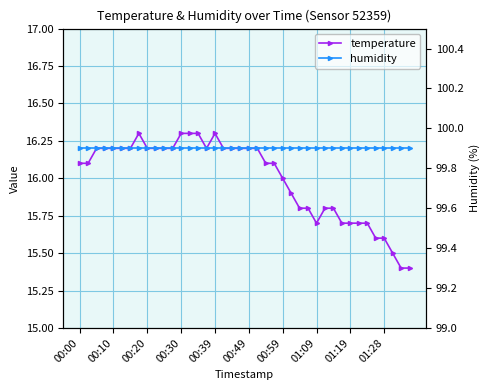

Which series has the largest range (max minus min)?

temperature